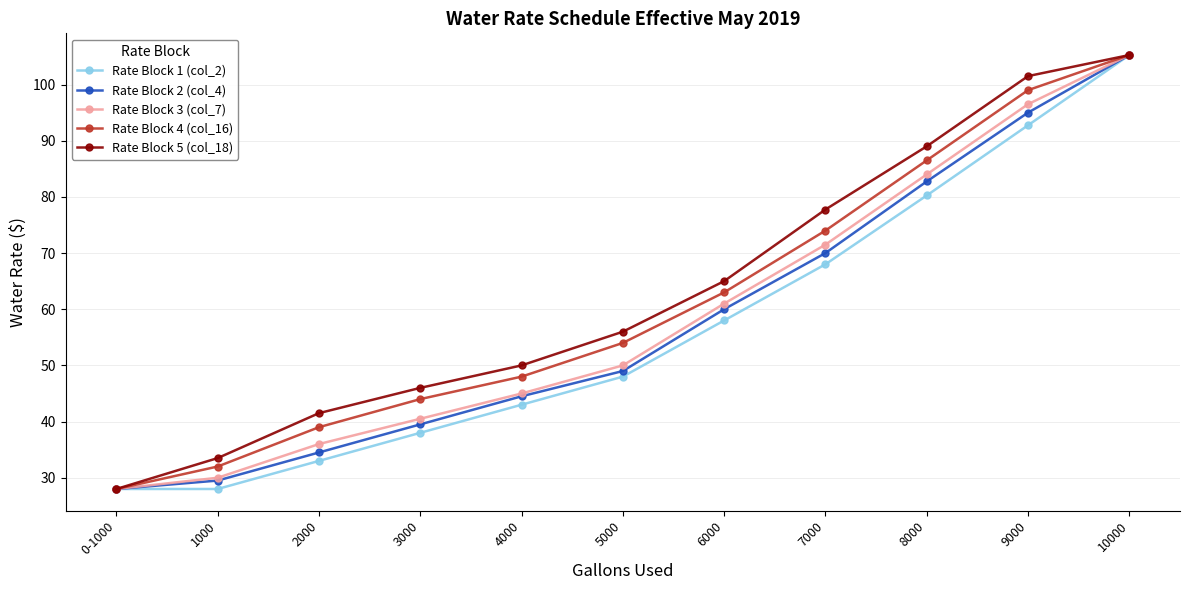

What is the label of the 10th point from the left?

9000